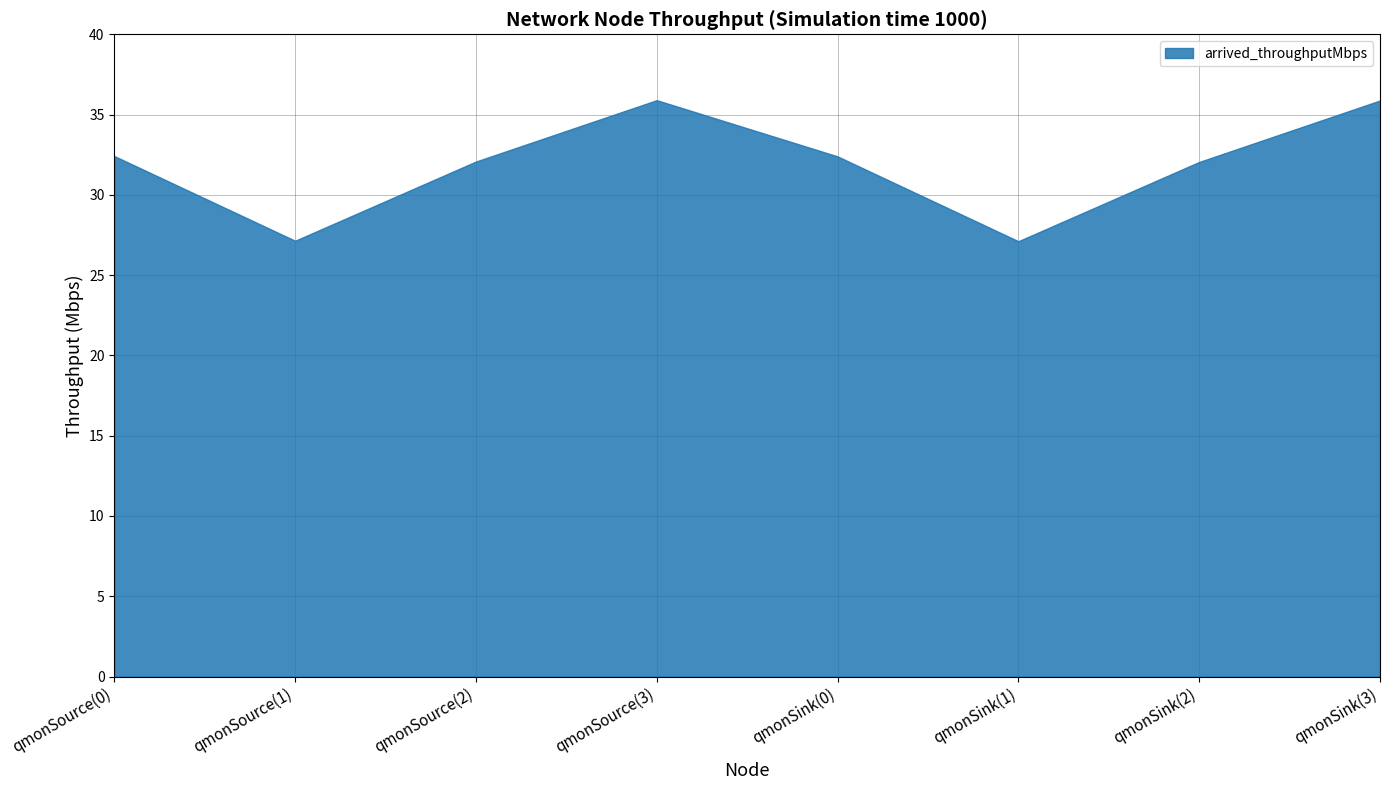

In departed_packets, how many points are lower than both neighbors (excluding endpoints)?

2